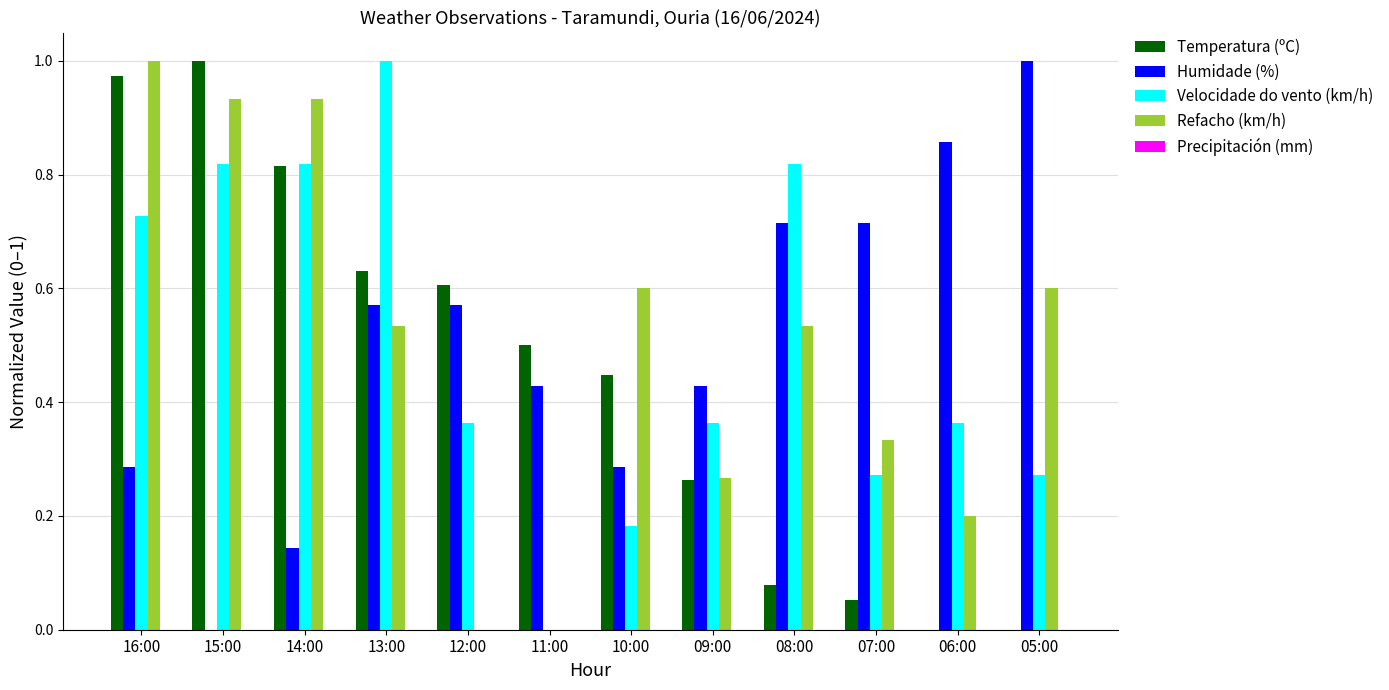

Where is Humidade (%) nearest to the value 0?

15:00